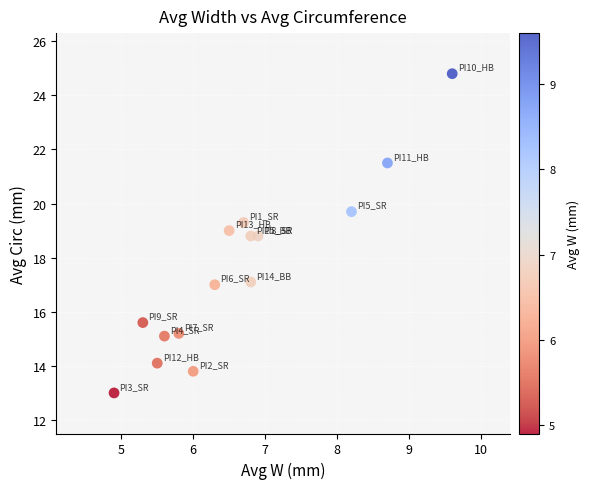

What is the range of X values (max minus min)?

4.7